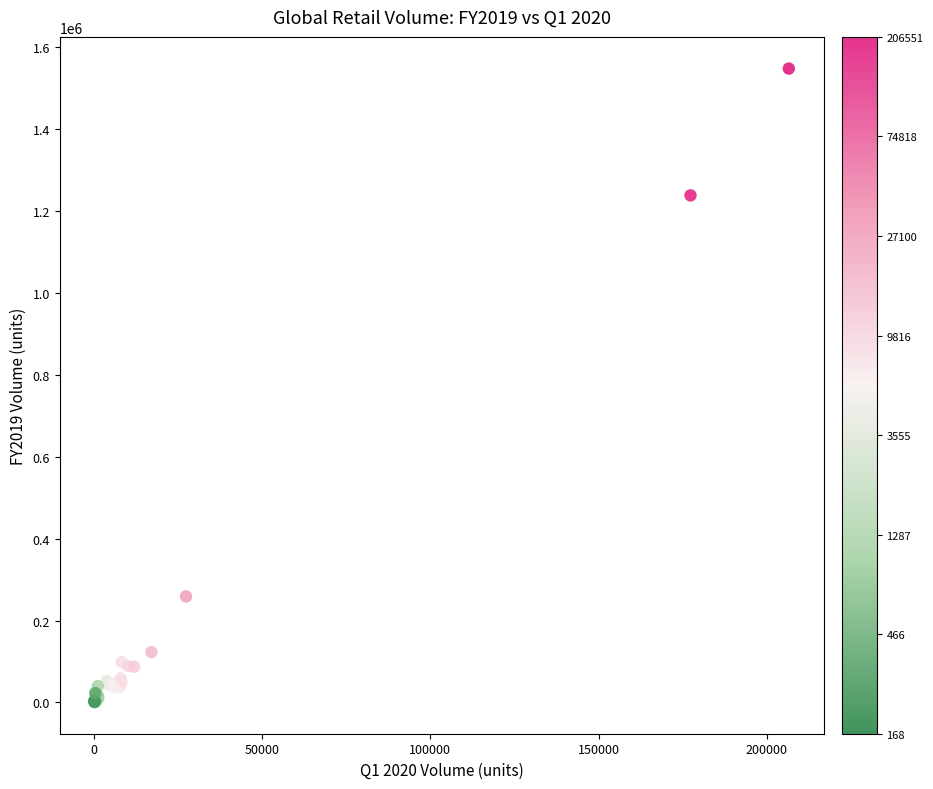

What Y value in the scatter plot is closest to 773950?

1237435